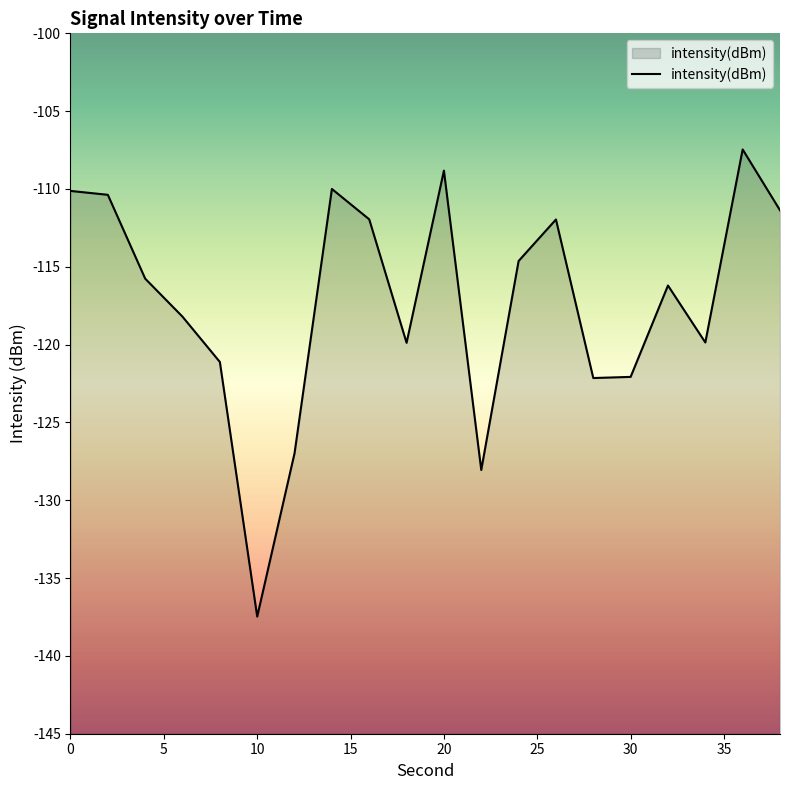

List the labels in order of value, smallest first.

10, 22, 12, 28, 30, 8, 18, 34, 6, 32, 4, 24, 26, 16, 38, 2, 0, 14, 20, 36